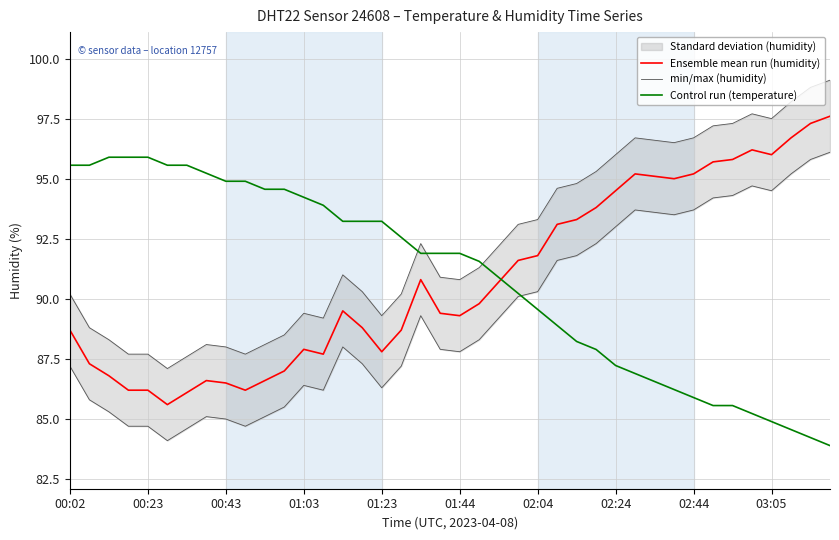

What is the minimum value for Control run (temperature)?

83.9